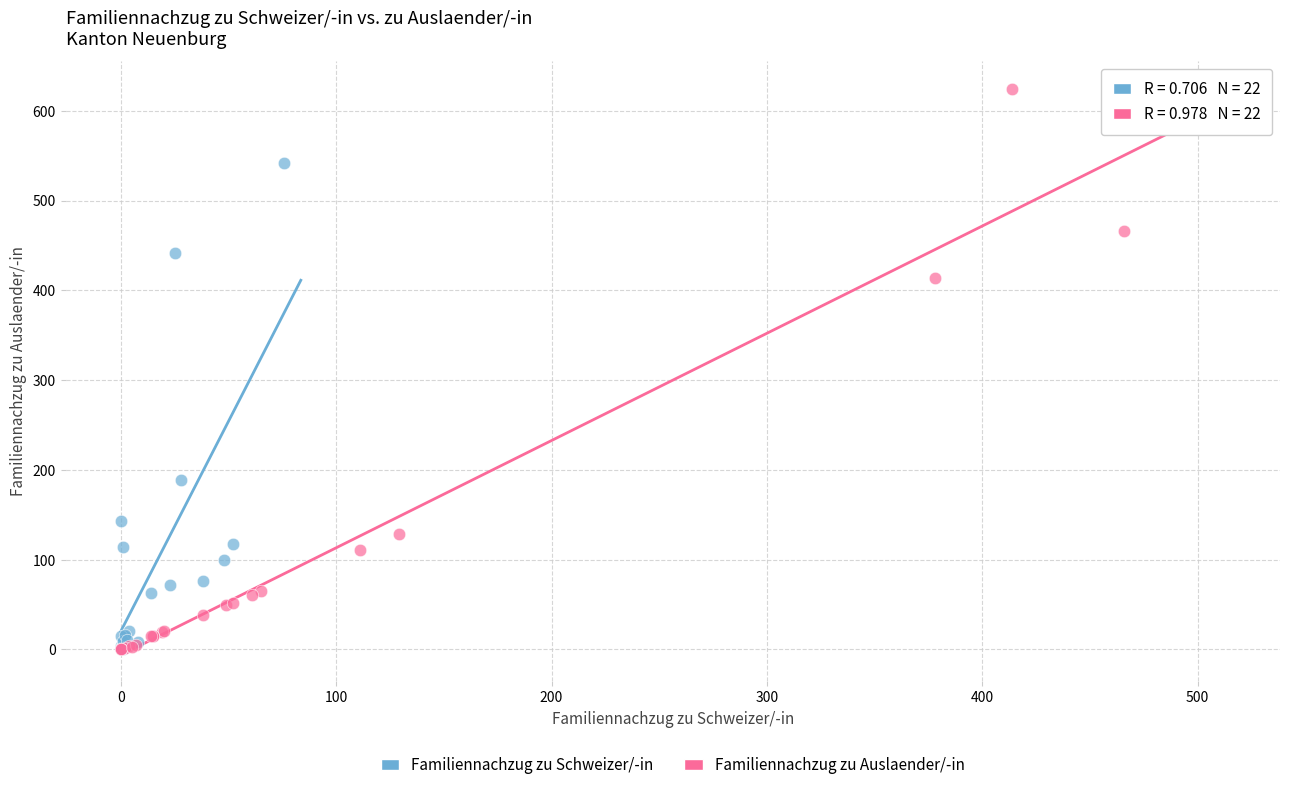

Which series reaches the maximum Y coordinate?

Familiennachzug zu Auslaender/-in